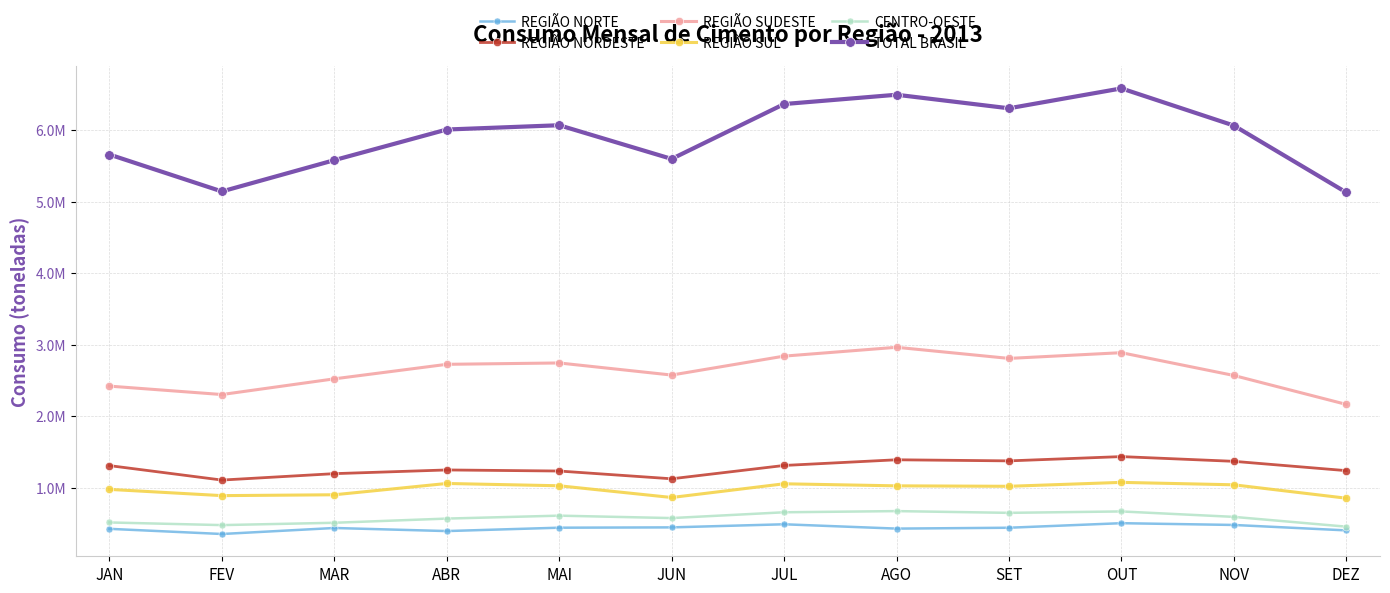

True or false: CENTRO-OESTE and REGIÃO NORTE intersect in this chart.

False